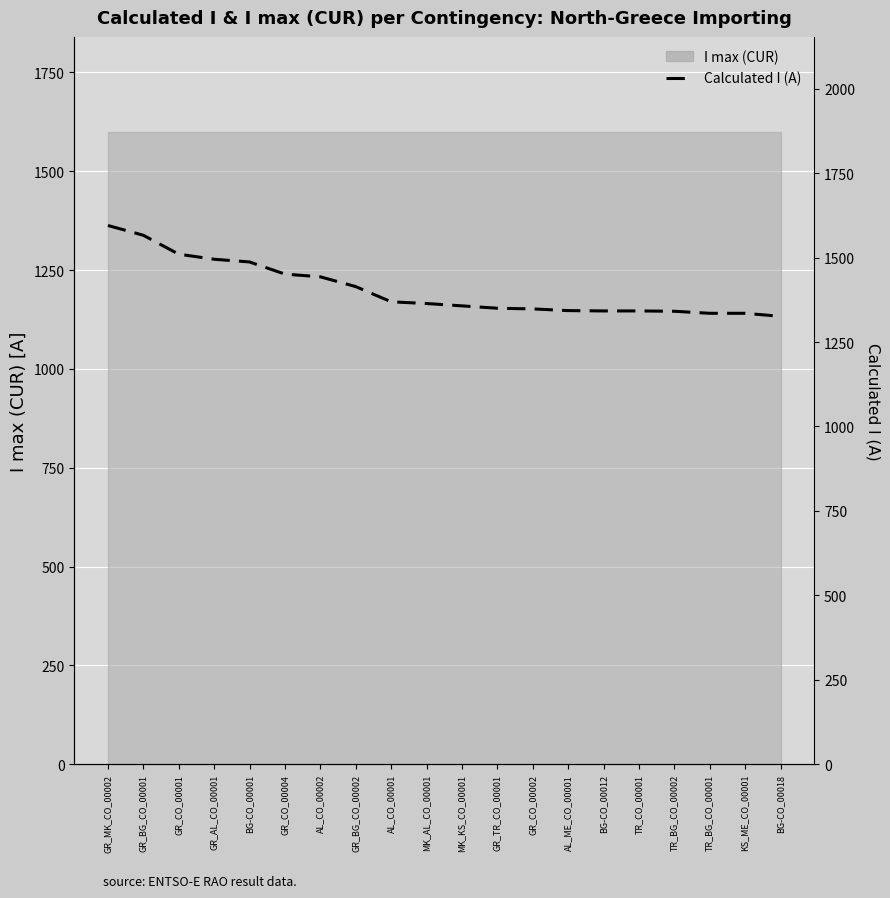

What is the greatest value displayed?

1595